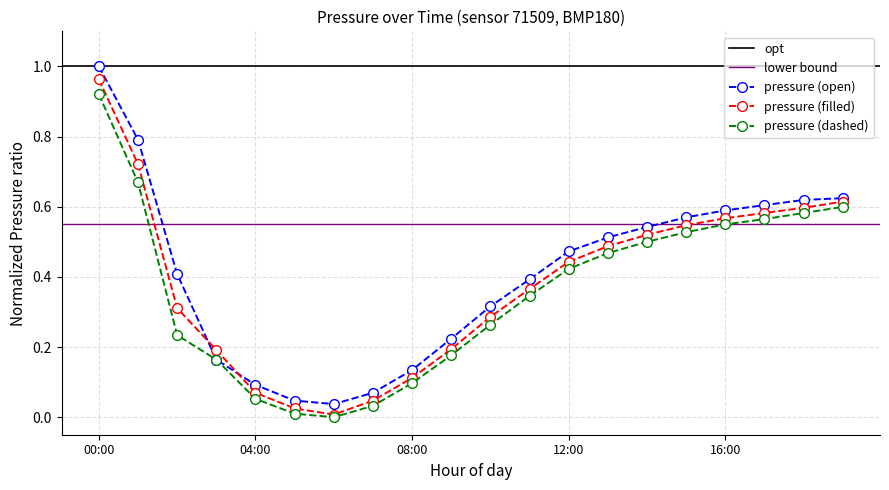

At which category does pressure (open) reach its first local valley?

06:00